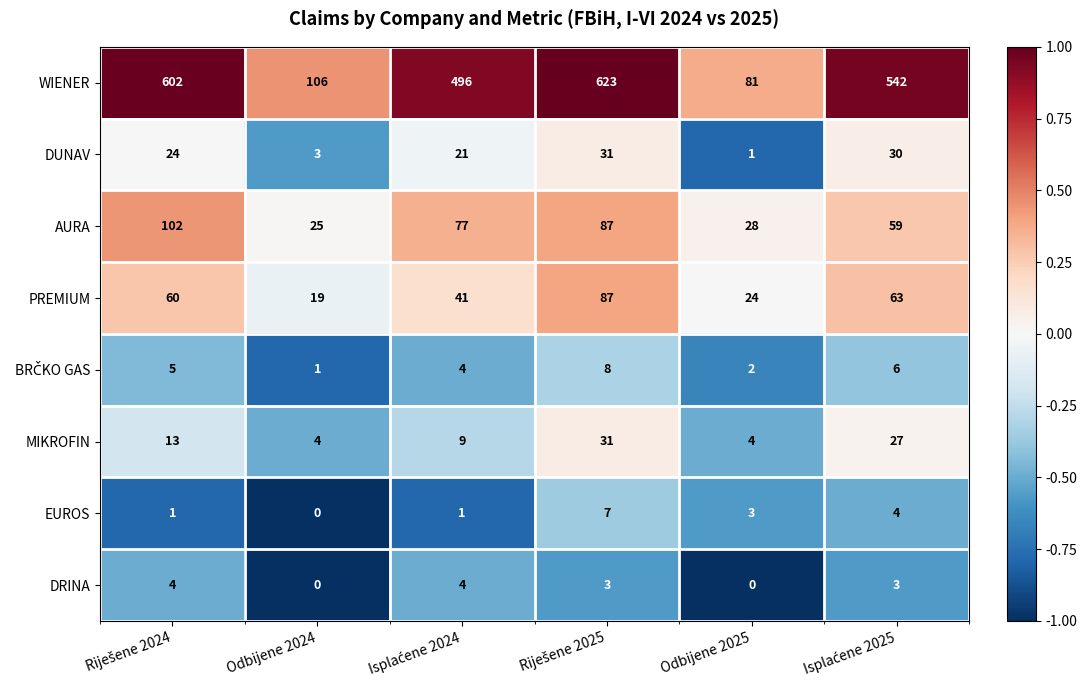

Which series has the largest range (max minus min)?

WIENER